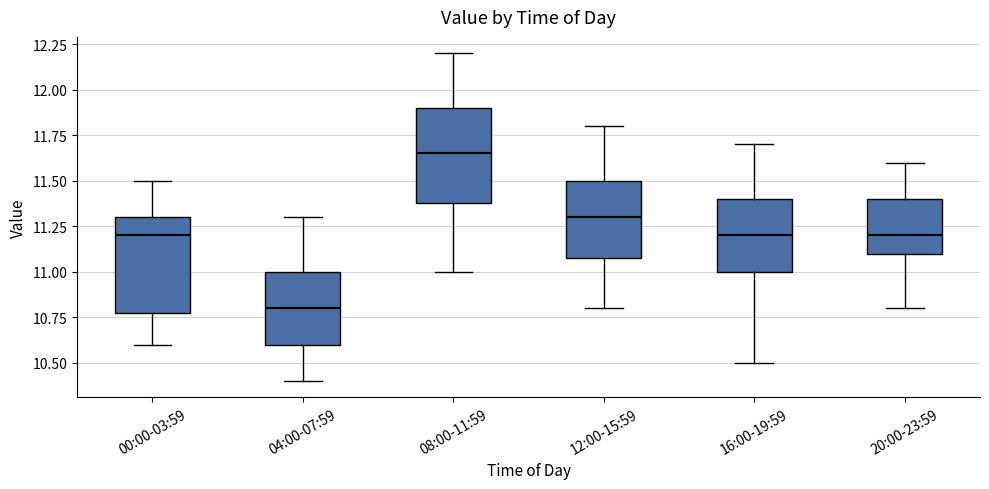

Reading left to right, read every box against the y-axis: the position of its median line, the range the box covers, and the ends of its whiskers. The values are not printed on the chart, so give them approximately, as read against the axis.

00:00-03:59: median 11.20, box 10.80 to 11.30, whiskers 10.60 to 11.50
04:00-07:59: median 10.80, box 10.60 to 11.00, whiskers 10.40 to 11.30
08:00-11:59: median 11.65, box 11.40 to 11.90, whiskers 11.00 to 12.20
12:00-15:59: median 11.30, box 11.10 to 11.50, whiskers 10.80 to 11.80
16:00-19:59: median 11.20, box 11.00 to 11.40, whiskers 10.50 to 11.70
20:00-23:59: median 11.20, box 11.10 to 11.40, whiskers 10.80 to 11.60